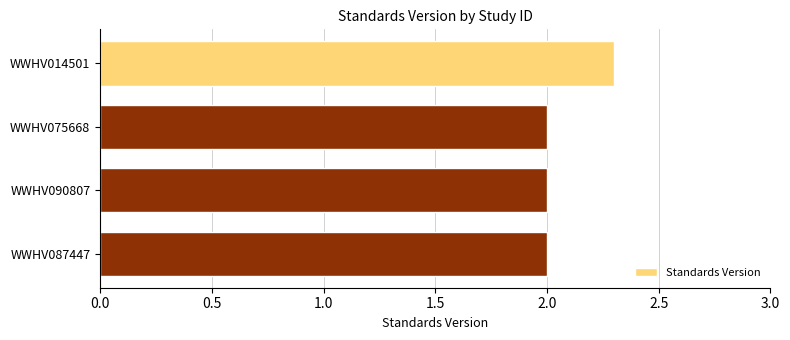

Count the number of data series in this chart.

1